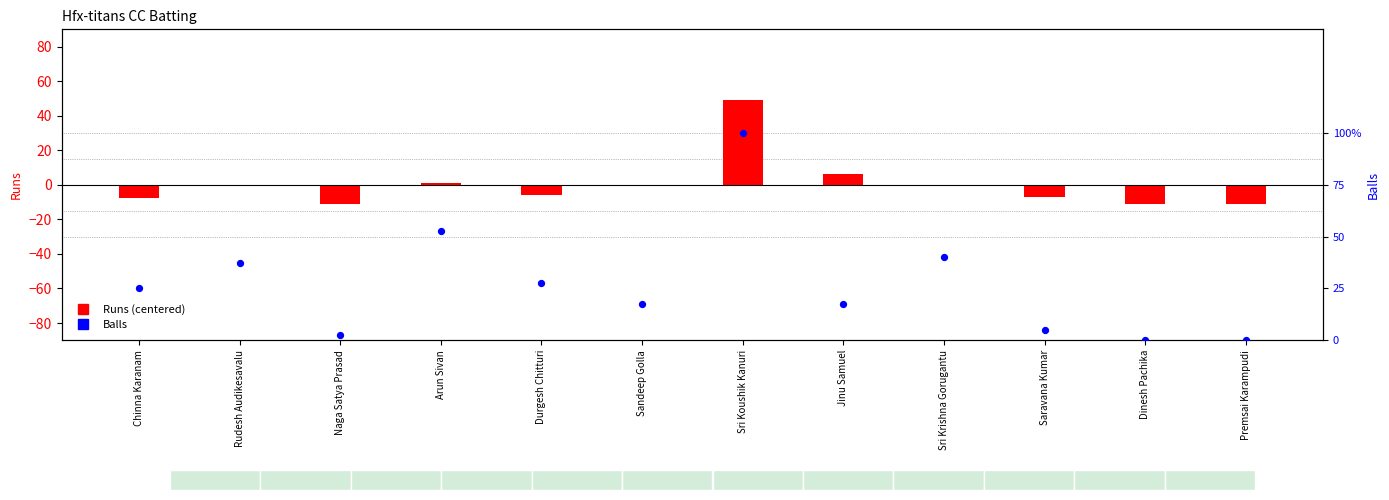

What are all the series names shown in the legend?

Runs (centered), Balls